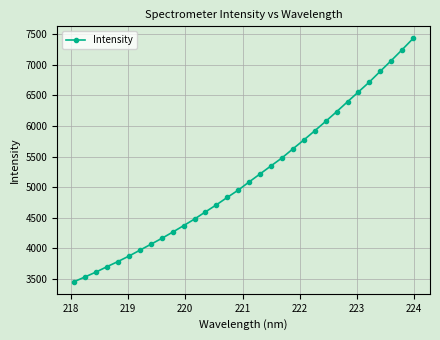

What is the value of the 30th point from the left?

7066.3